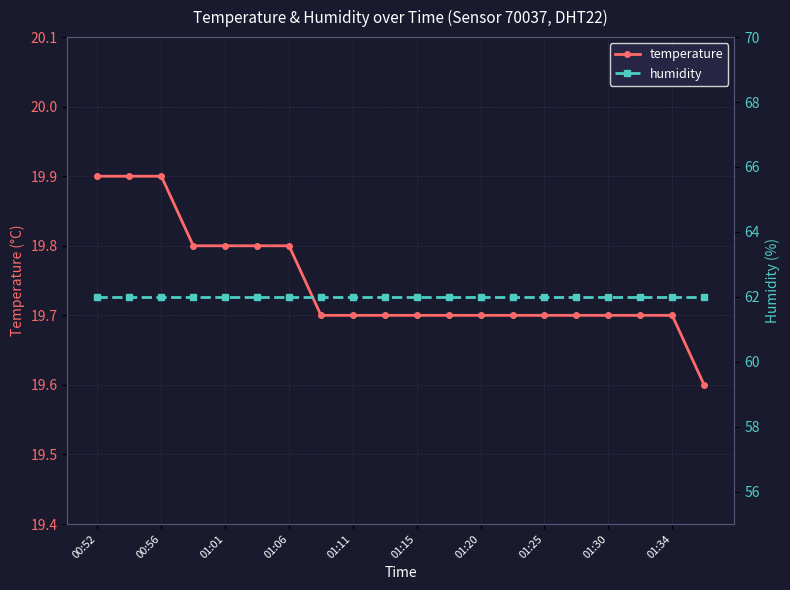

How many data points does each series have?

20